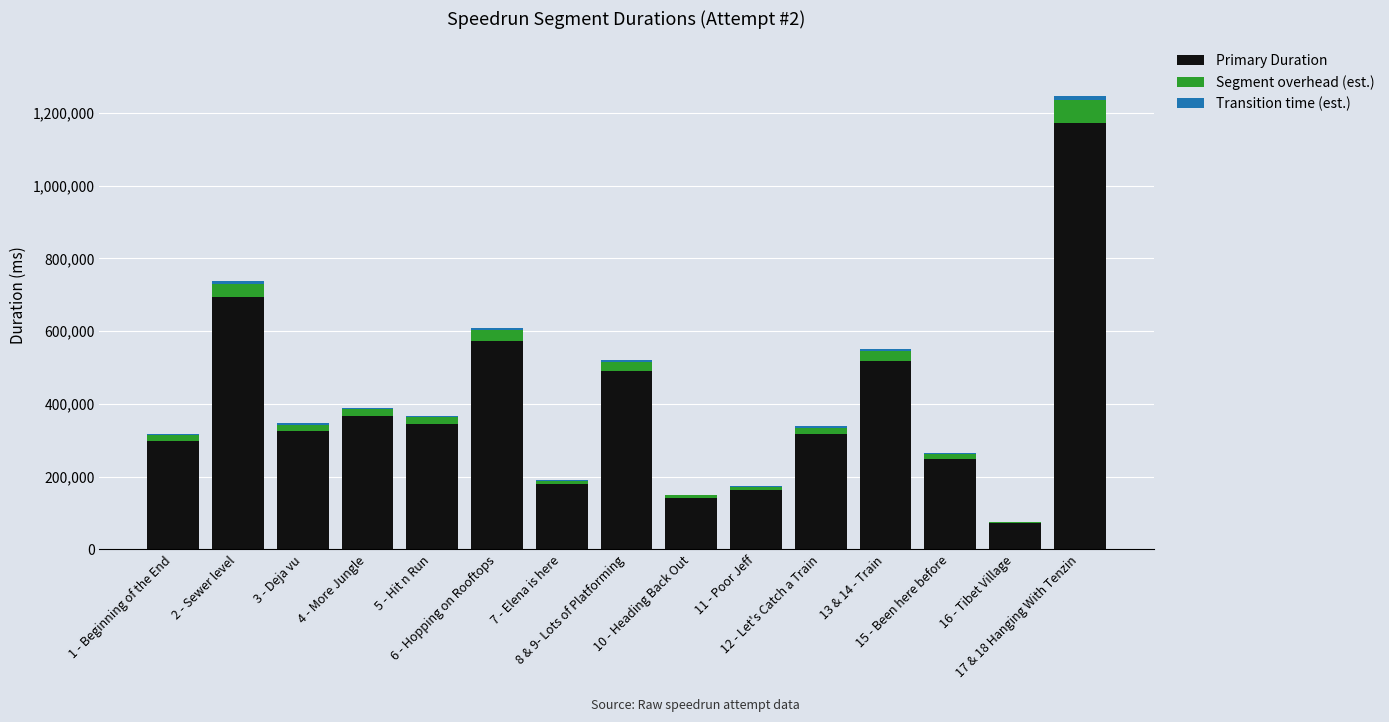

What is the highest value of the Primary Duration series?

1172350.1